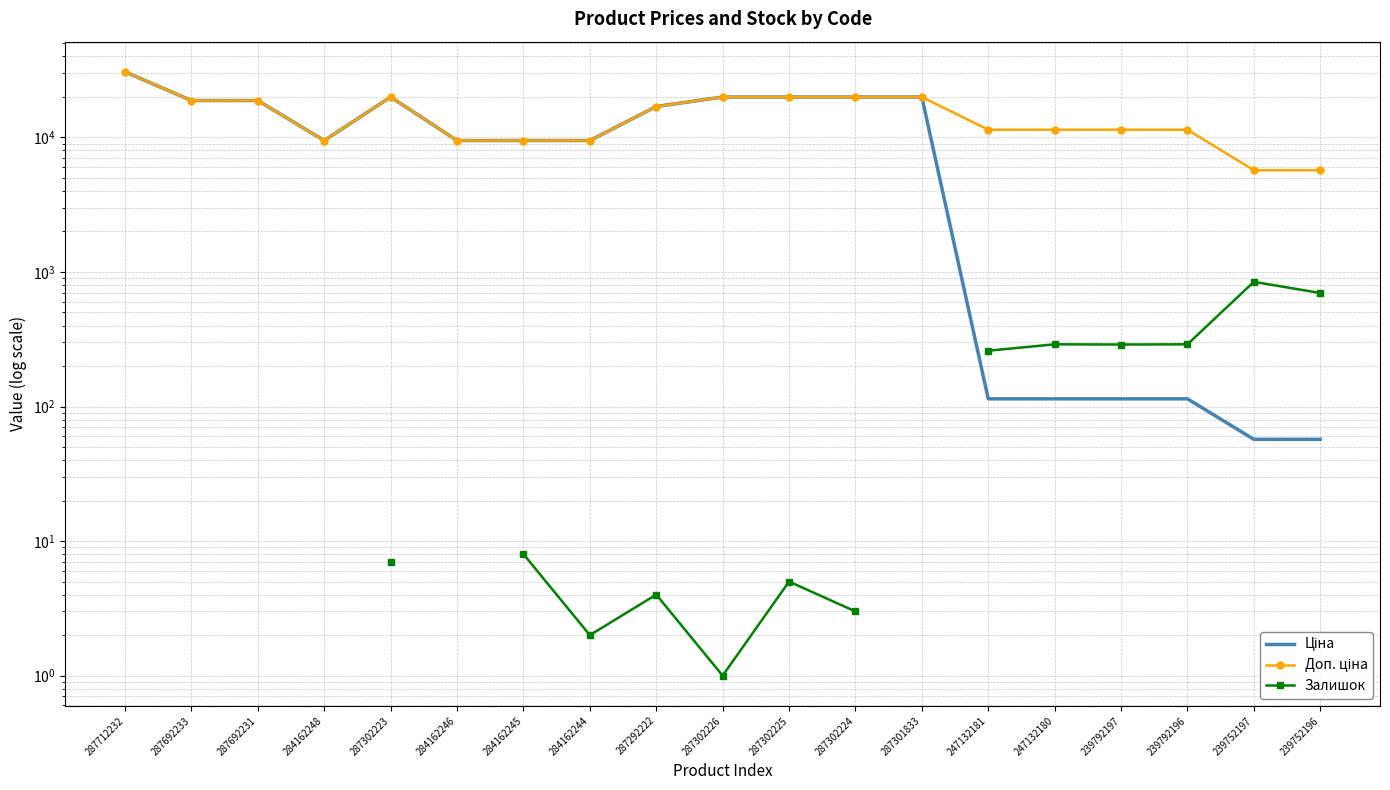

In Ціна, how many points are lower than both neighbors (excluding endpoints)?

1